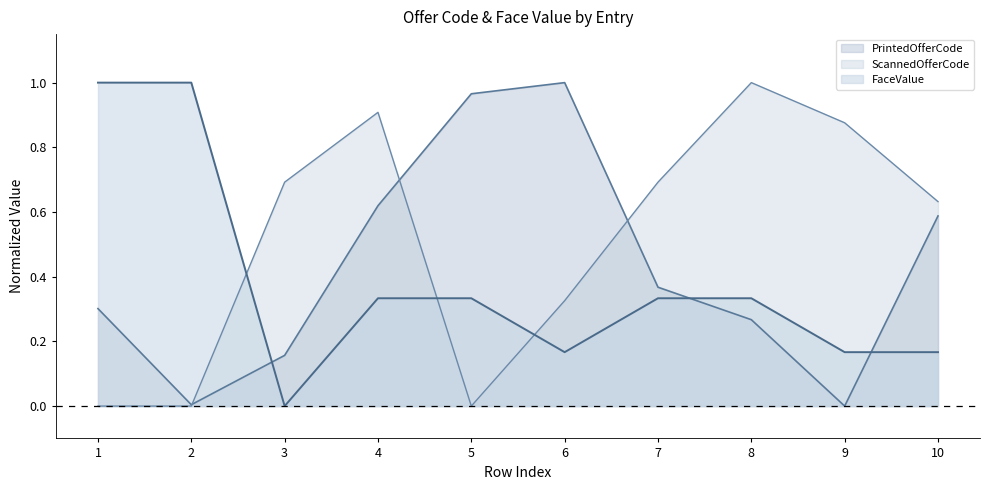

At which label is ScannedOfferCode closest to 0?

1